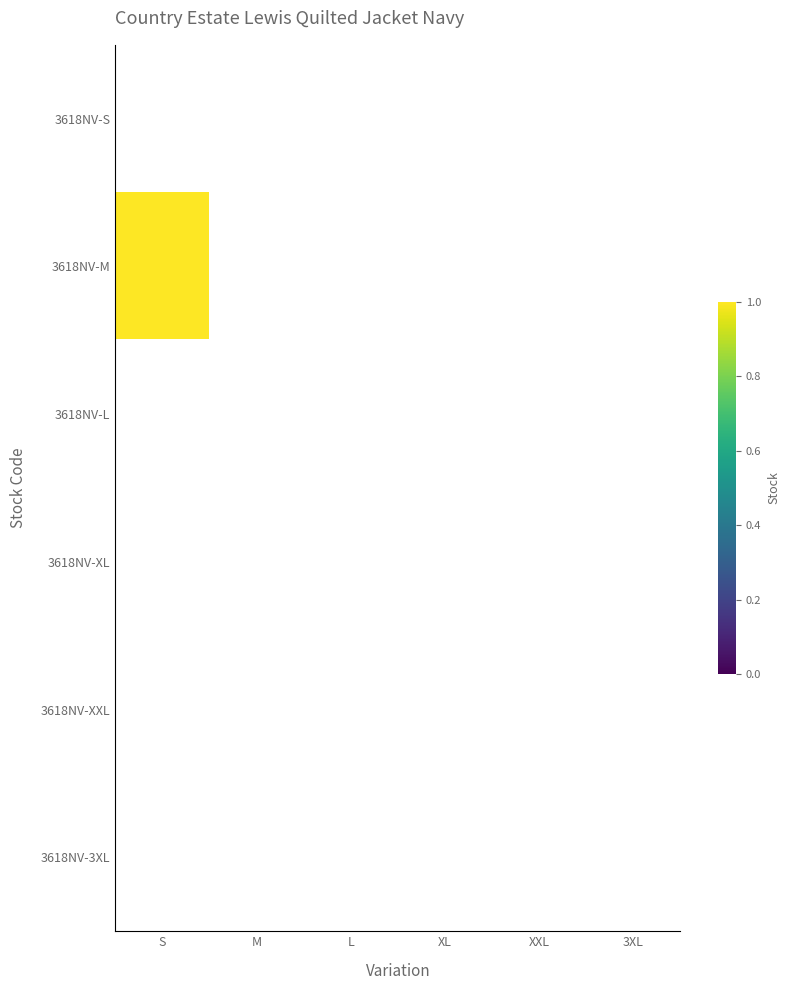

Which category has the highest value across all series?

S